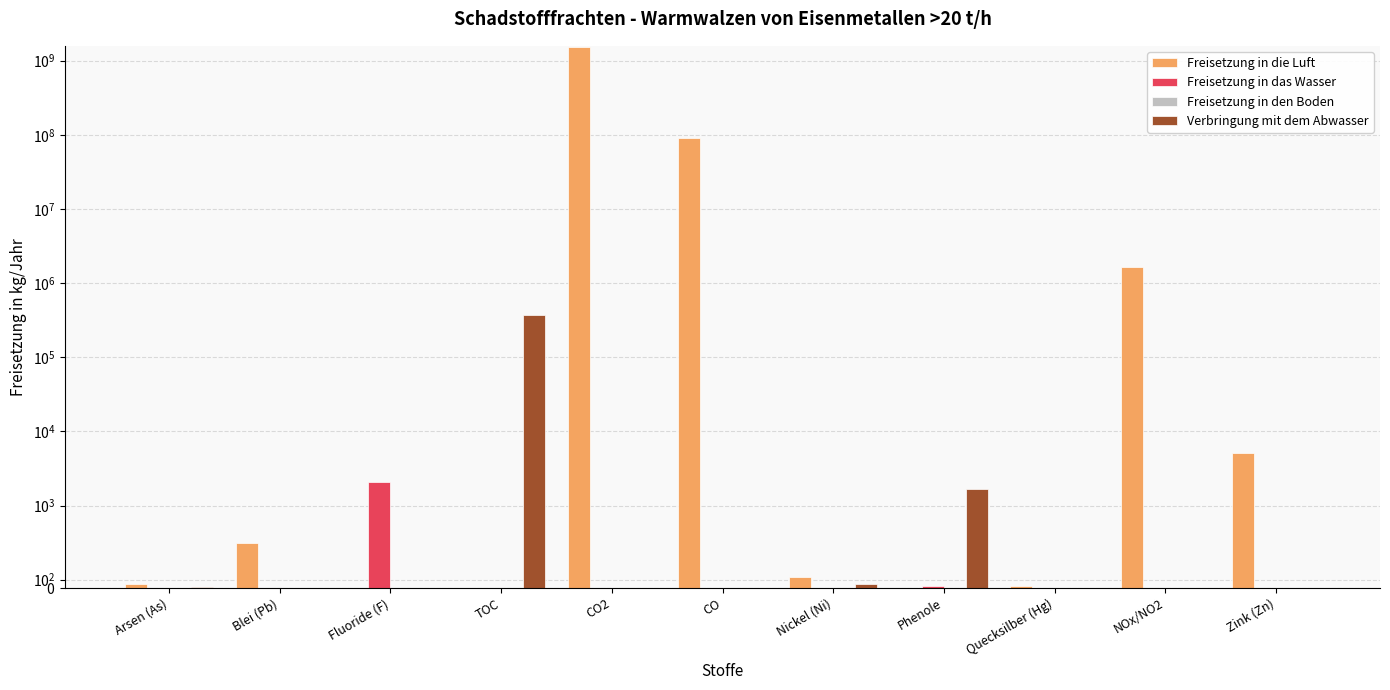

Is it true that Freisetzung in die Luft equals 550 at Blei (Pb)?

True